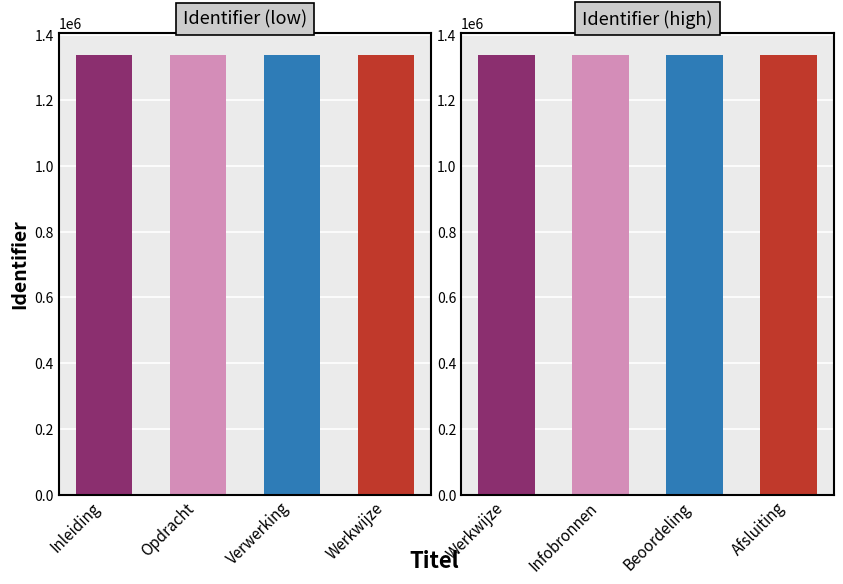

The chart shows a value of 1339100 at Beoordeling. True or false?

True